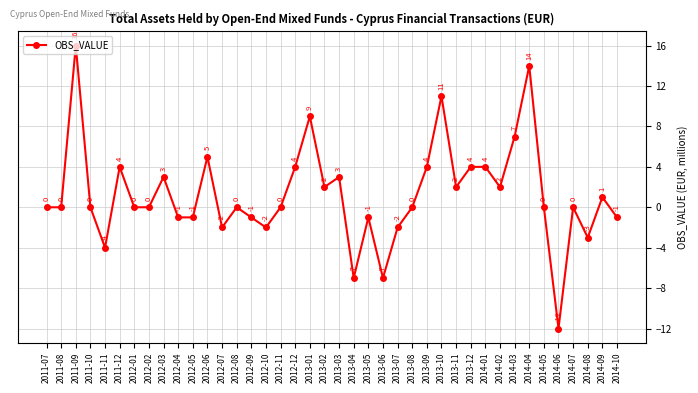

Reading left to right, list all the values displayed in this chart.

0	0	16	0	-4	4	0	0	3	-1	-1	5	-2	0	-1	-2	0	4	9	2	3	-7	-1	-7	-2	0	4	11	2	4	4	2	7	14	0	-12	0	-3	1	-1